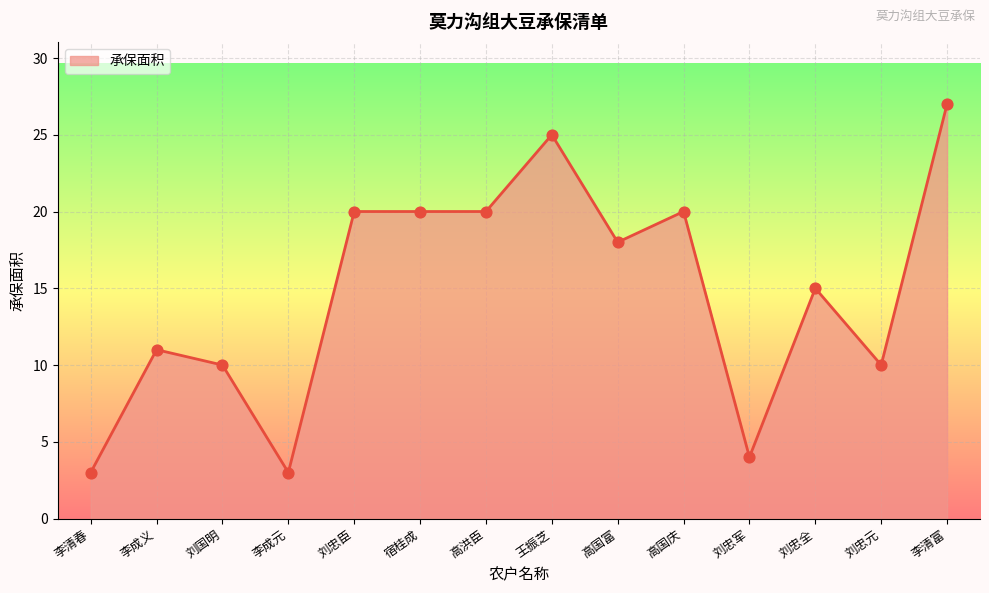

What is the ratio of the value at 宿桂成 to the value at 李清春?

6.7